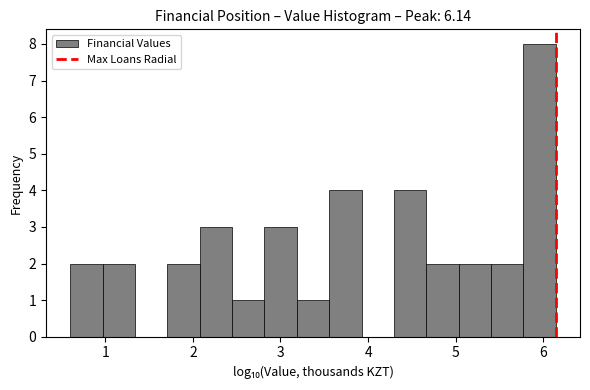

Read against the x-axis, roughly where is the centre of the tallest bar?

6.0